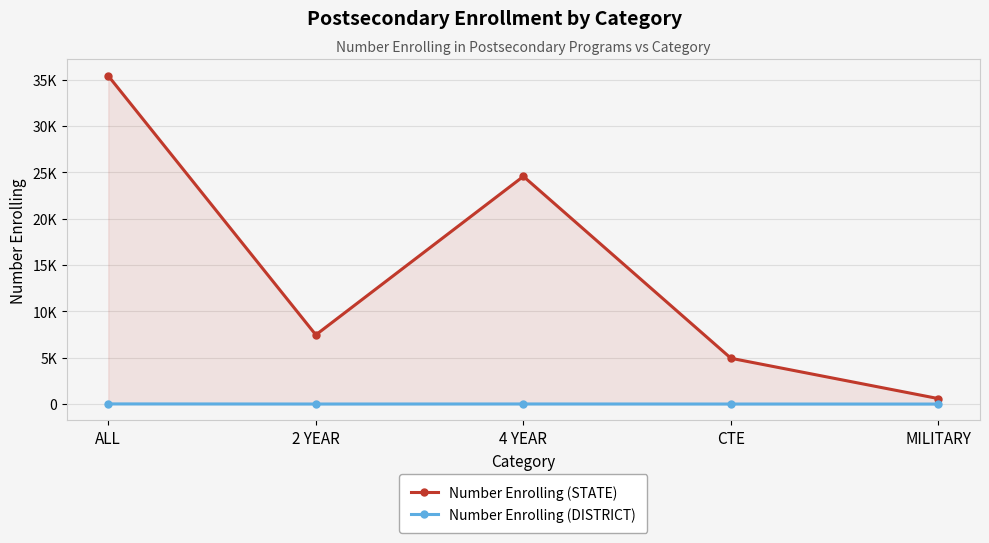

Which series has the largest range (max minus min)?

Number Enrolling (STATE)